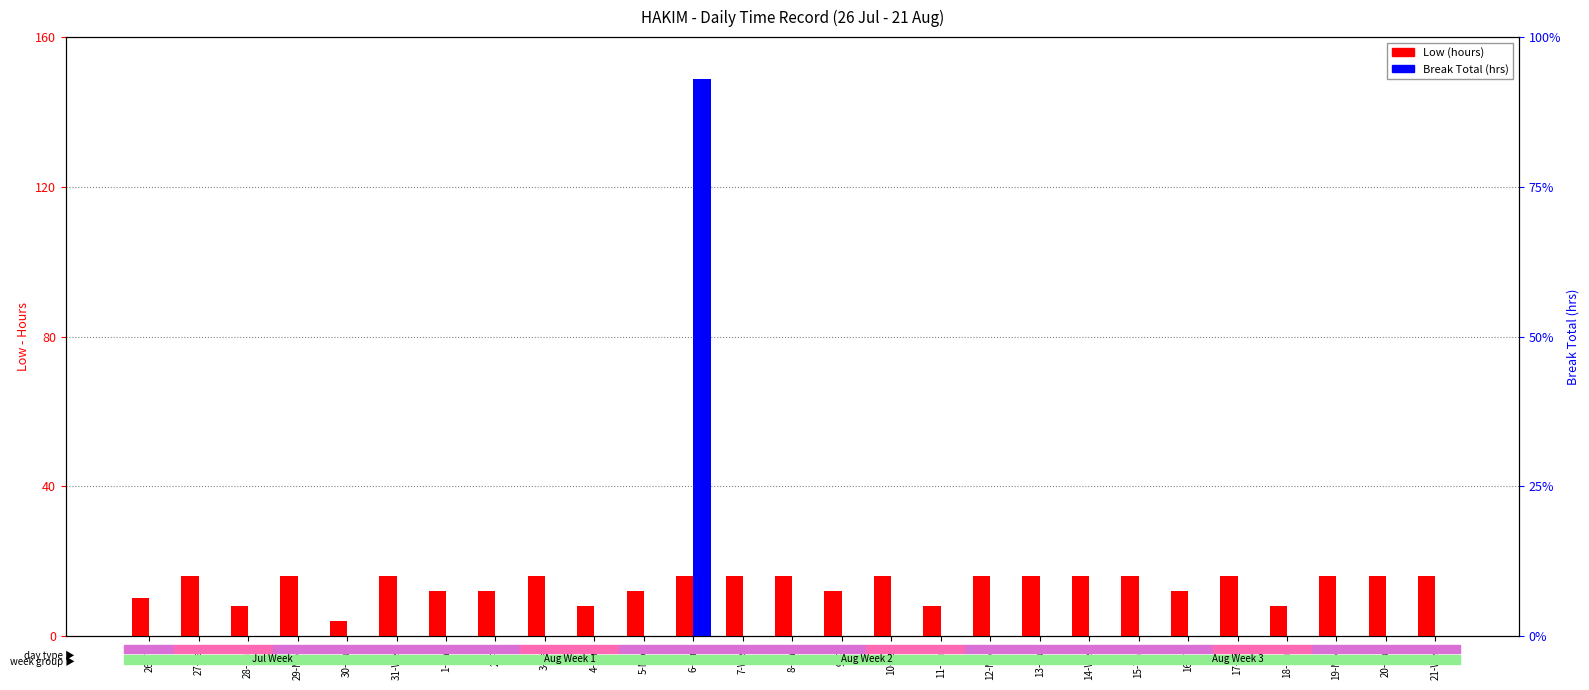

Reading right to left, transcribe all the data shown in this chart.

Low (hours): 16.0	16.0	16.0	8.0	16.0	12.0	16.1	16.0	16.1	16.0	8.1	16.0	12.0	16.1	16.0	16.0	12.1	8.0	16.0	12.0	12.2	16.0	4.1	16.1	8.1	16.1	10.1
Break Total: 0.0	0.0	0.0	0.0	0.0	0.0	0.0	0.0	0.0	0.0	0.0	0.0	0.0	0.0	0.0	0.9	0.0	0.0	0.0	0.0	0.0	0.0	0.0	0.0	0.0	0.0	0.0